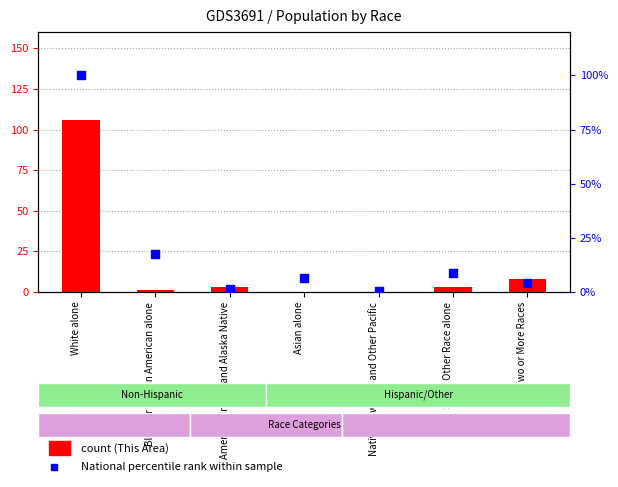

What is the total value across all series at Black or African American alone?

18.4